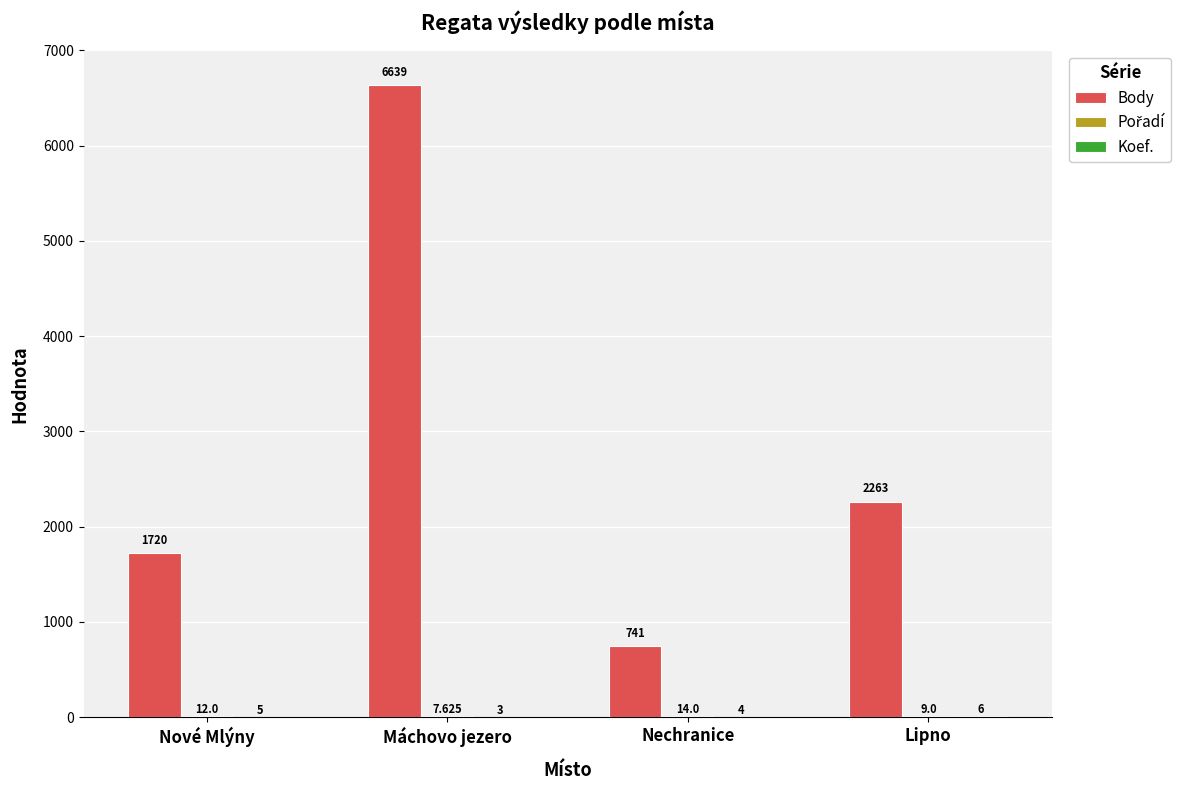

At which category is the sum across all series the highest?

Máchovo jezero